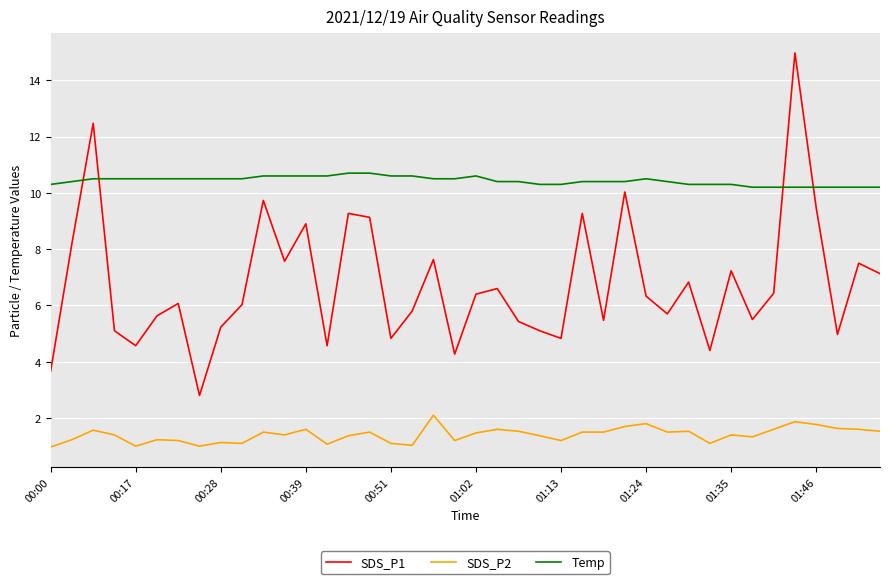

Which series has the largest total across all categories?

Temp